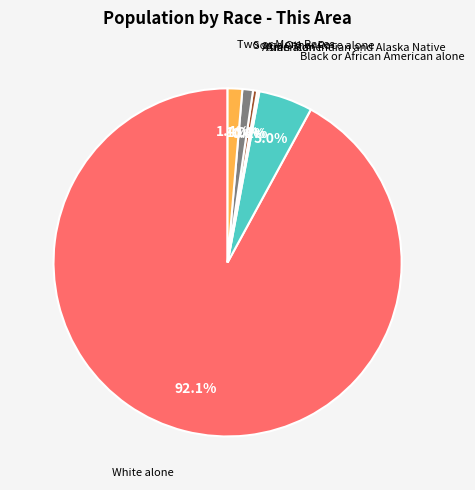

Is there any slice that represents more than half of the pie?

Yes